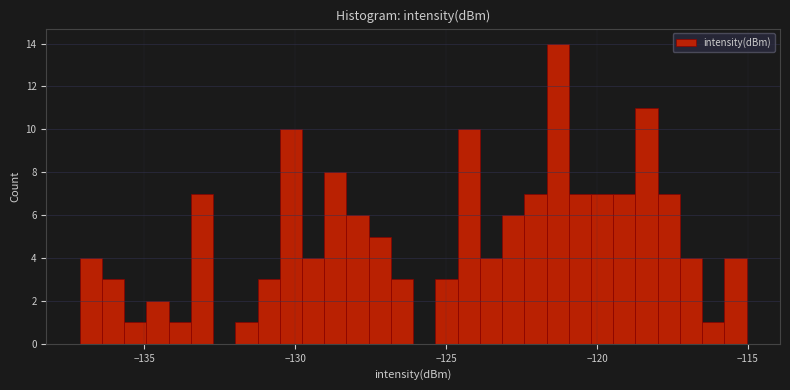

Around what value on the x-axis is the tallest bar? Give the approximate position of its centre, as read against the axis.

-121.5